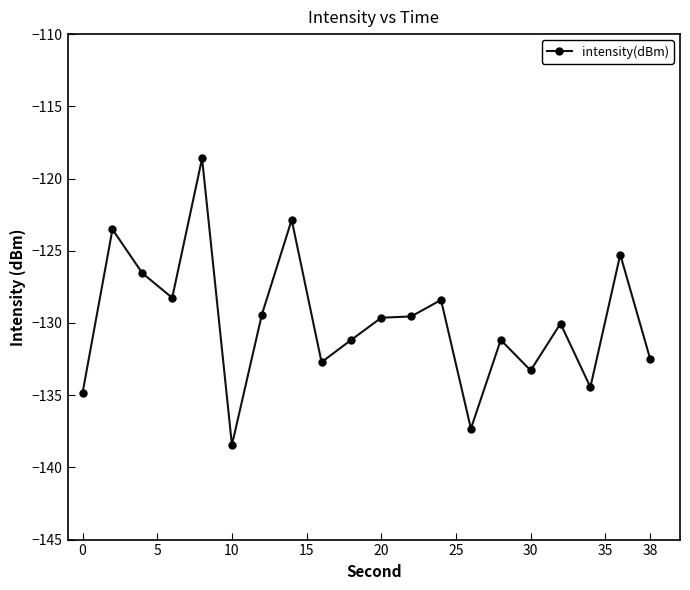

What is the average value?

-129.9